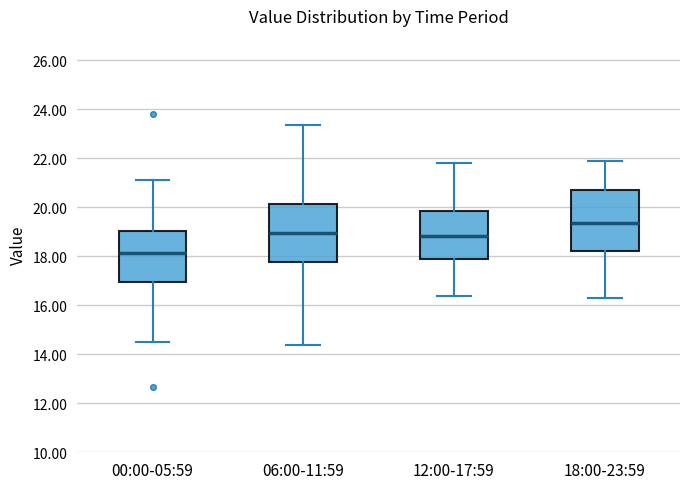

Where does the lower whisker of the box for 06:00-11:59 end on the y-axis? The values are not printed on the chart, so give them approximately, as read against the axis.

14.4